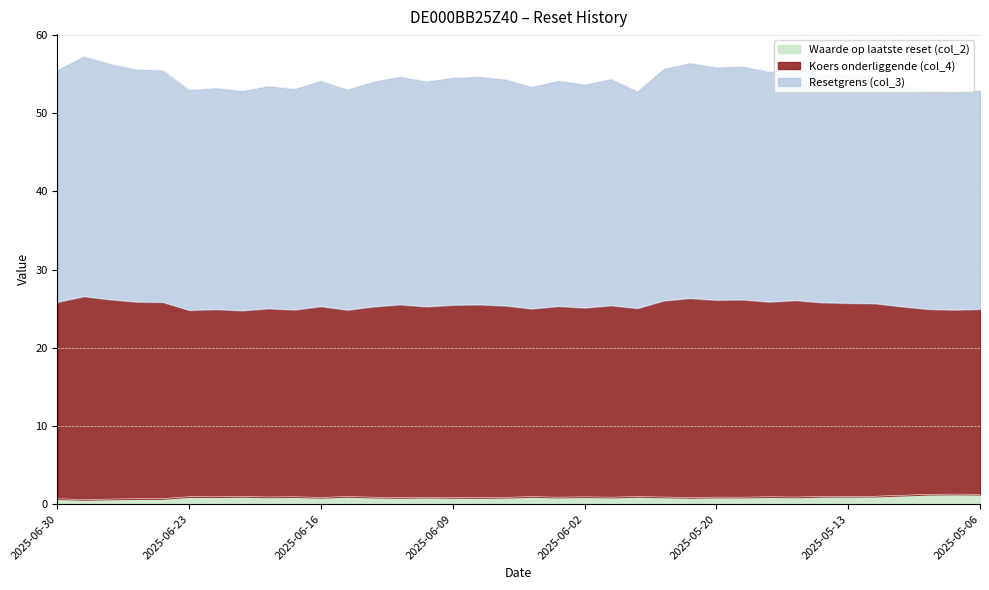

Where is Resetgrens (col_3) nearest to the value 54?

2025-06-12